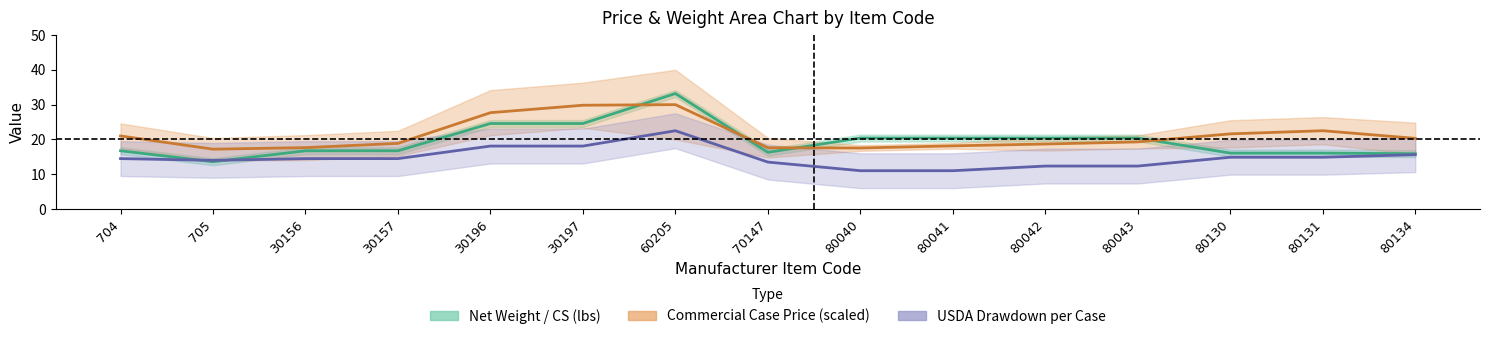

What is the spread (max minus min) of values at 80130?

6.7